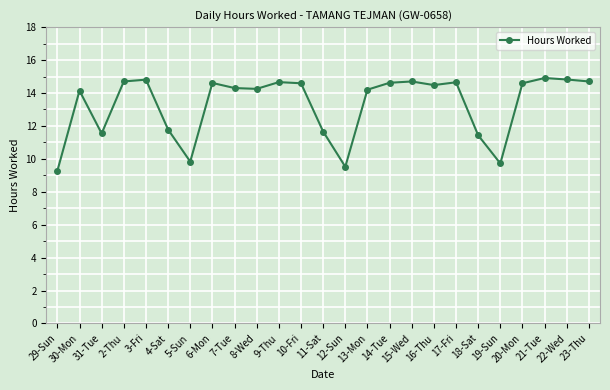

Read the value at 16-Thu.

14.5